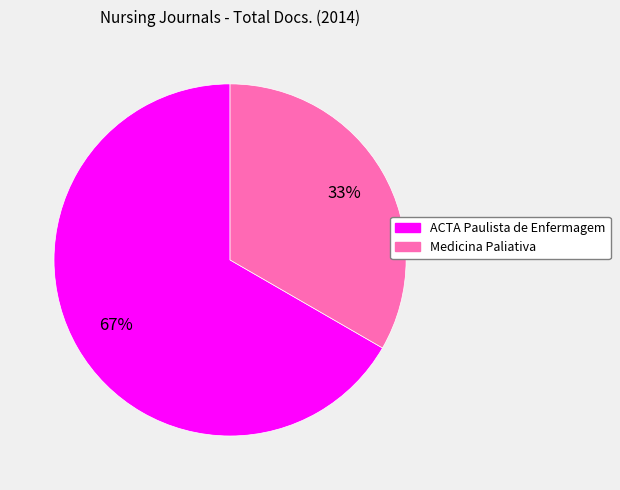

The ACTA Paulista de Enfermagem slice represents 52% of the pie. True or false?

False